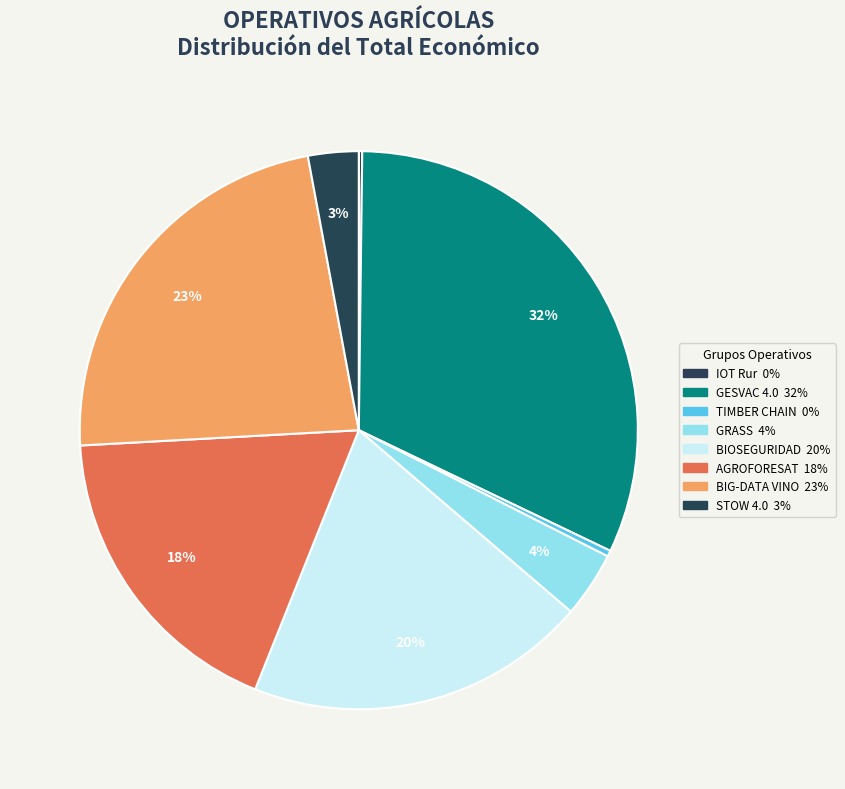

Which slice is the largest?

GESVAC 4.0